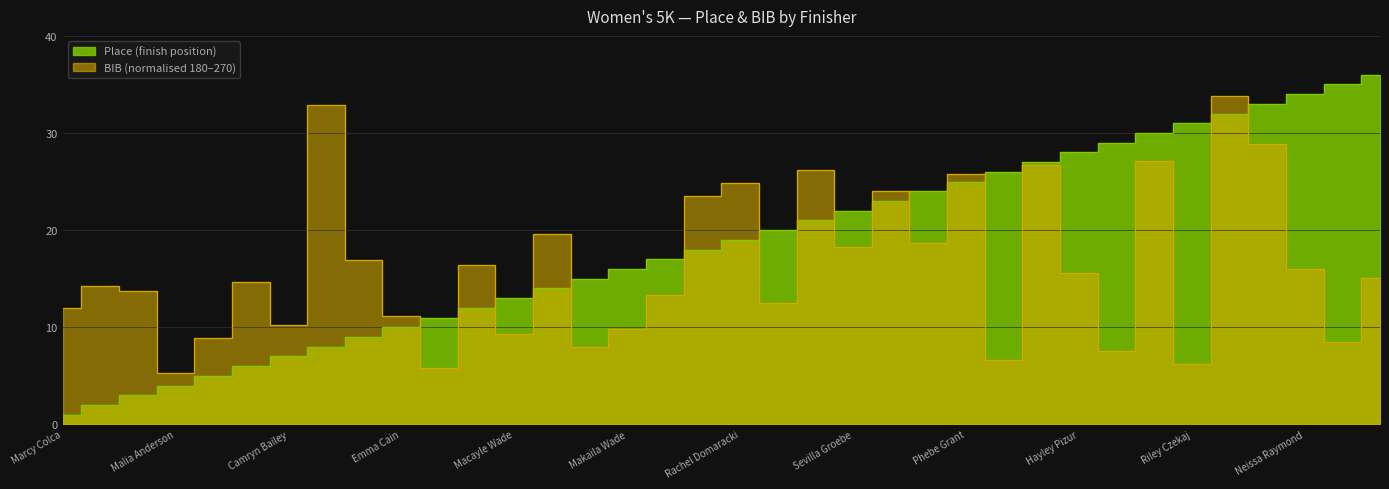

At which label is BIB closest to 19?

Lexie Hillman